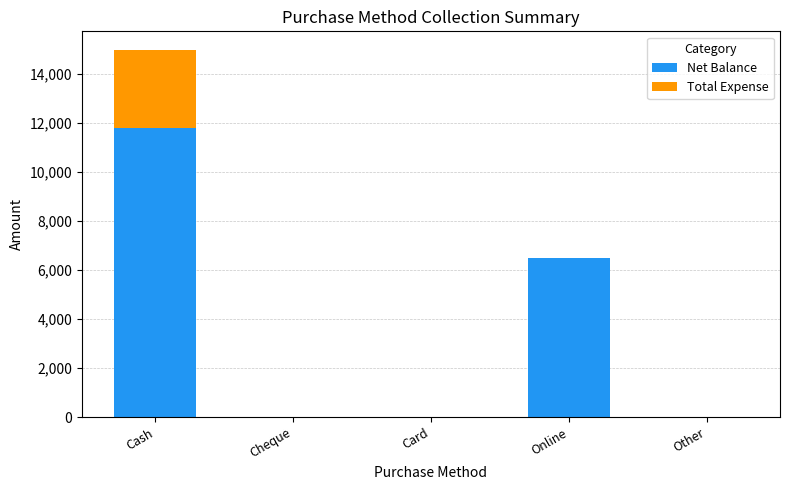

Count the number of data series in this chart.

2